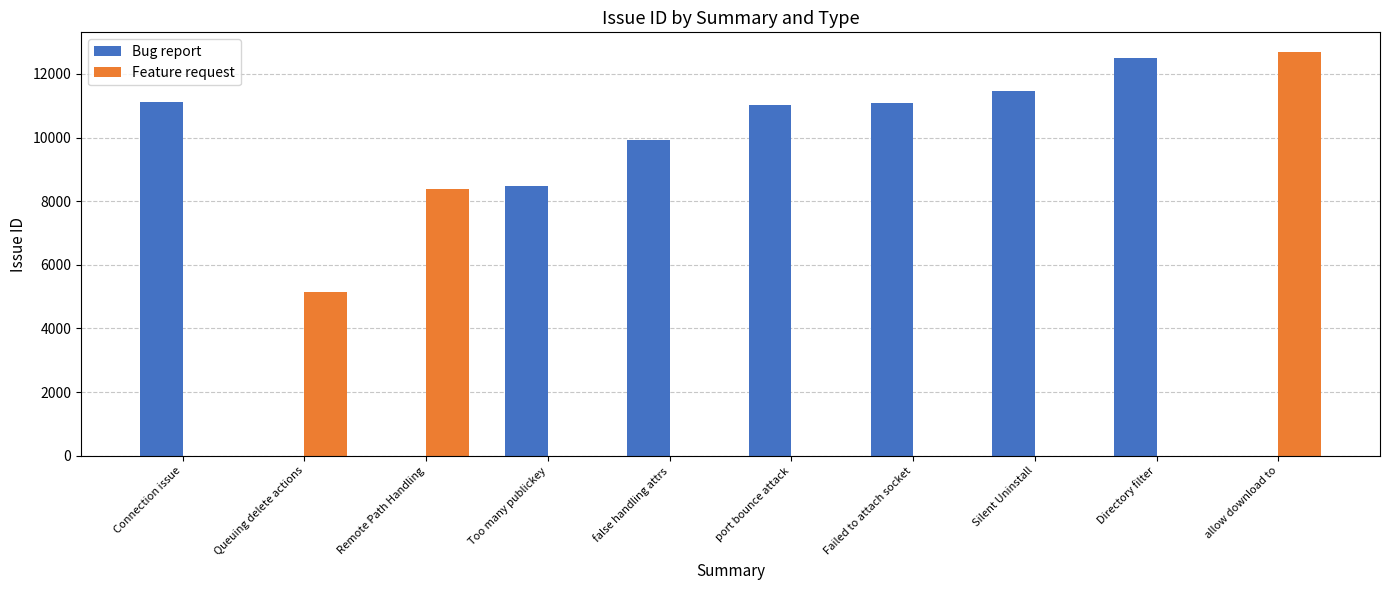

Is it true that Feature request equals 0 at Silent Uninstall?

True